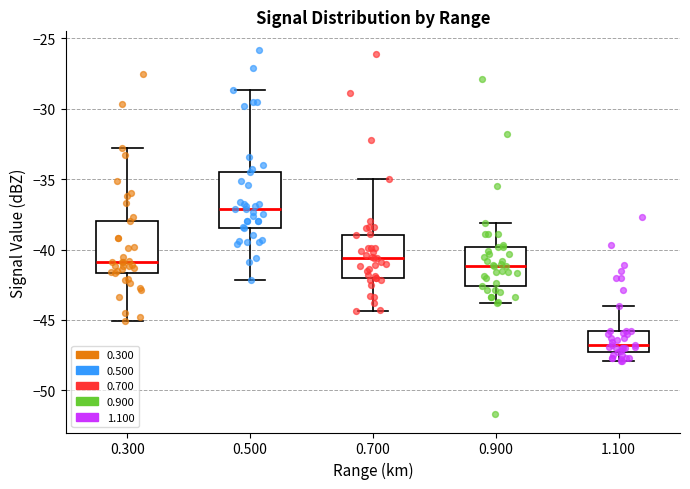

Reading left to right, transcribe this box plot: for each box, give where its median line is, the range the box spans, and where its two whiskers end, as read against the y-axis. The values are not printed on the chart, so give them approximately, as read against the axis.

0.300: median -41.0, box -41.5 to -38.0, whiskers -45.0 to -33.0
0.500: median -37.0, box -38.5 to -34.5, whiskers -42.0 to -28.5
0.700: median -40.5, box -42.0 to -39.0, whiskers -44.5 to -35.0
0.900: median -41.0, box -42.5 to -40.0, whiskers -44.0 to -38.0
1.100: median -47.0, box -47.5 to -46.0, whiskers -48.0 to -44.0